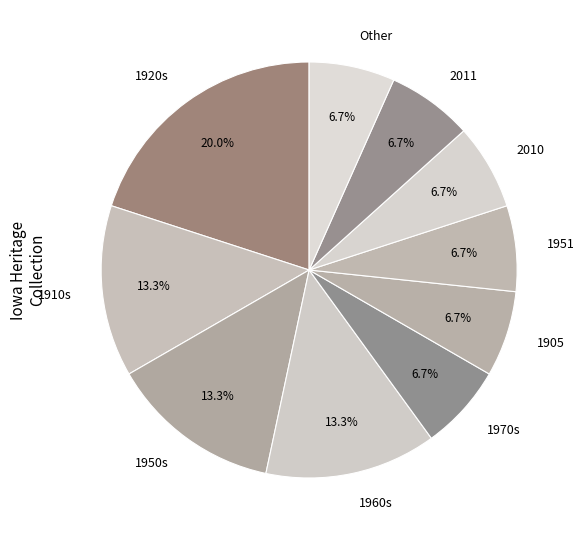

What is the ratio of the value at 1960s to the value at 1950s?

1.0